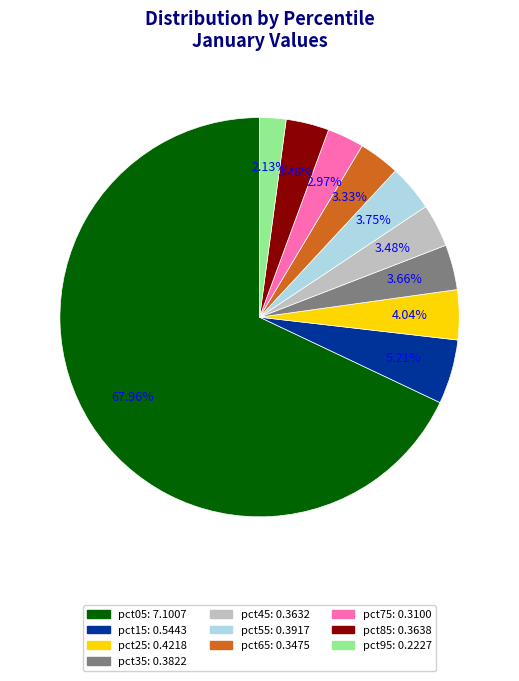

What is the smallest slice in the pie chart?

pct95